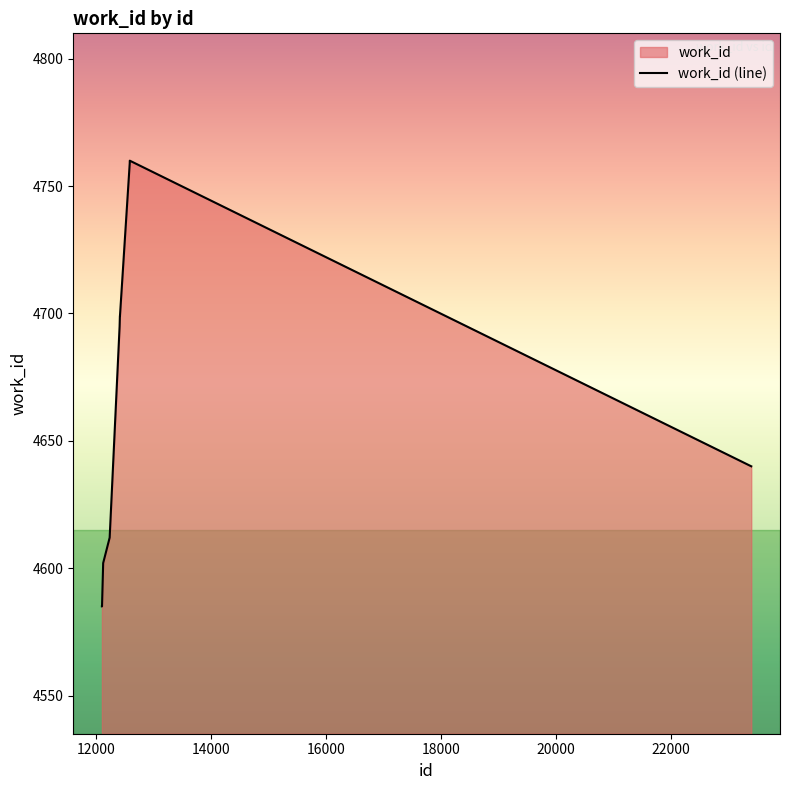

Where is the first local maximum?

12590